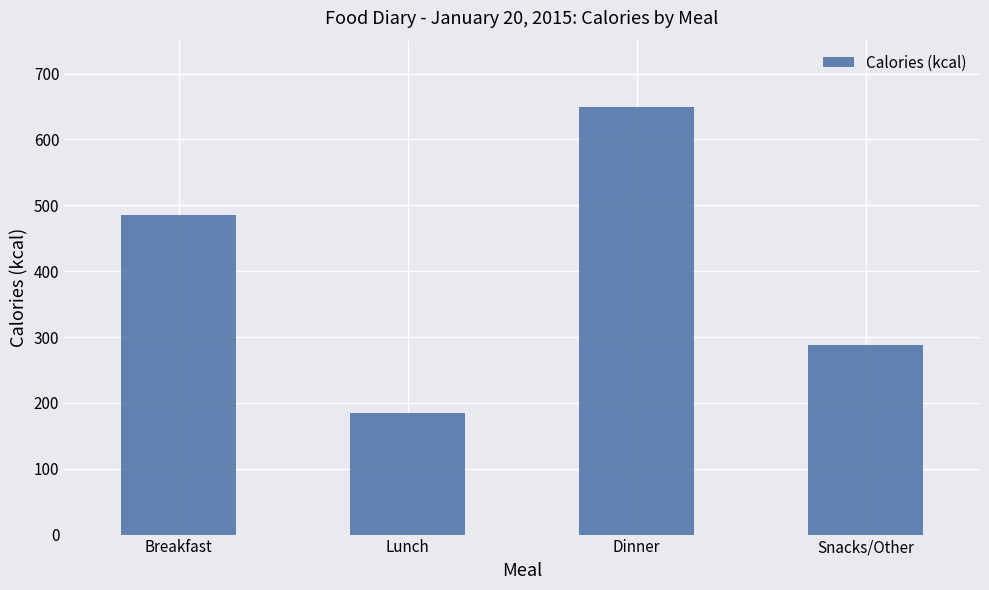

What is the label of the 1st bar from the left?

Breakfast